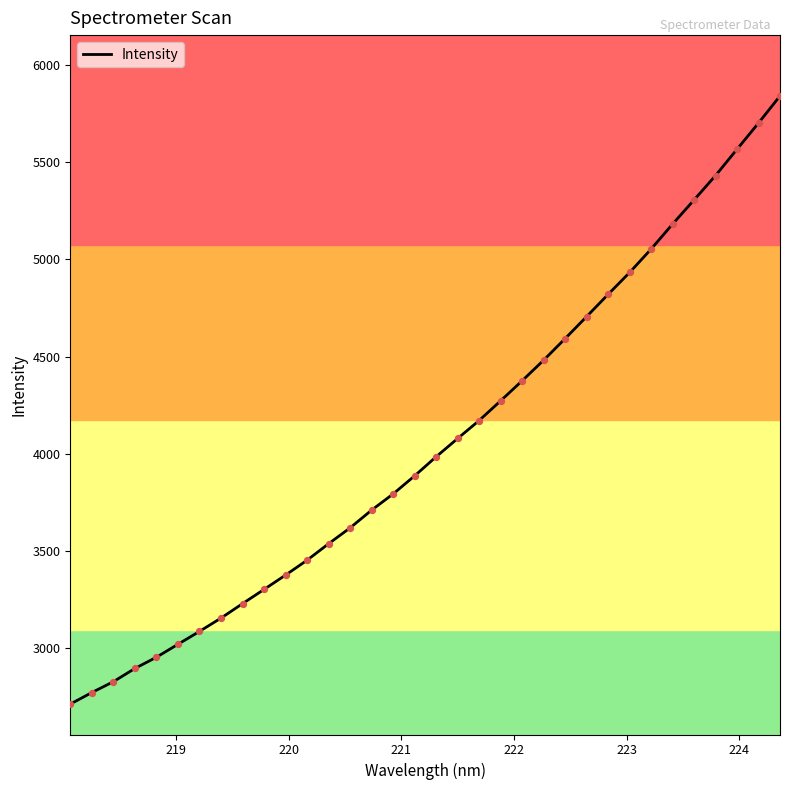

What is the maximum value shown in the chart?

5841.0